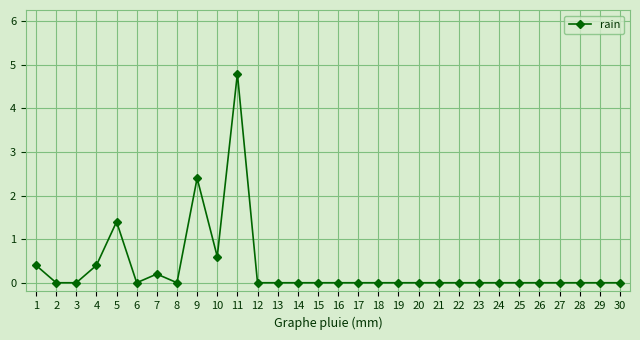

Between 25 and 10, which is larger?

10